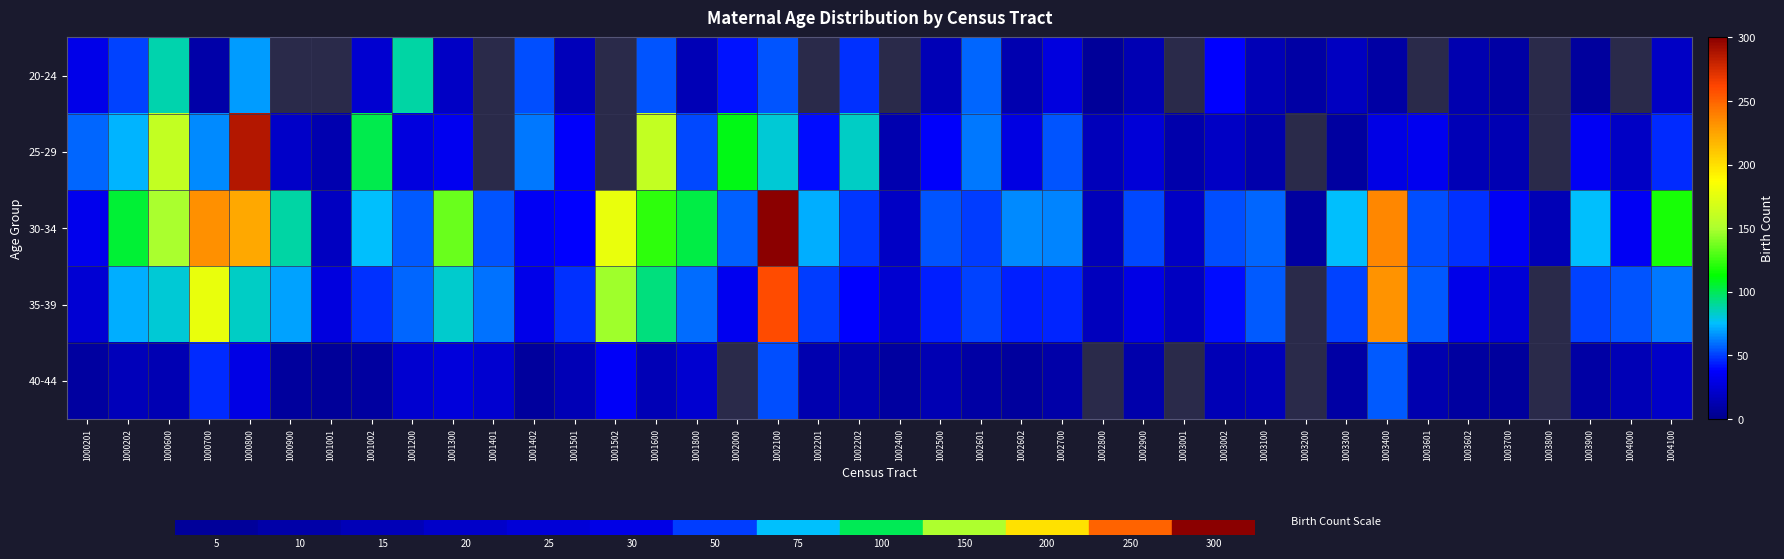

The 35-39 series shows 32.2 at 1000201. True or false?

False